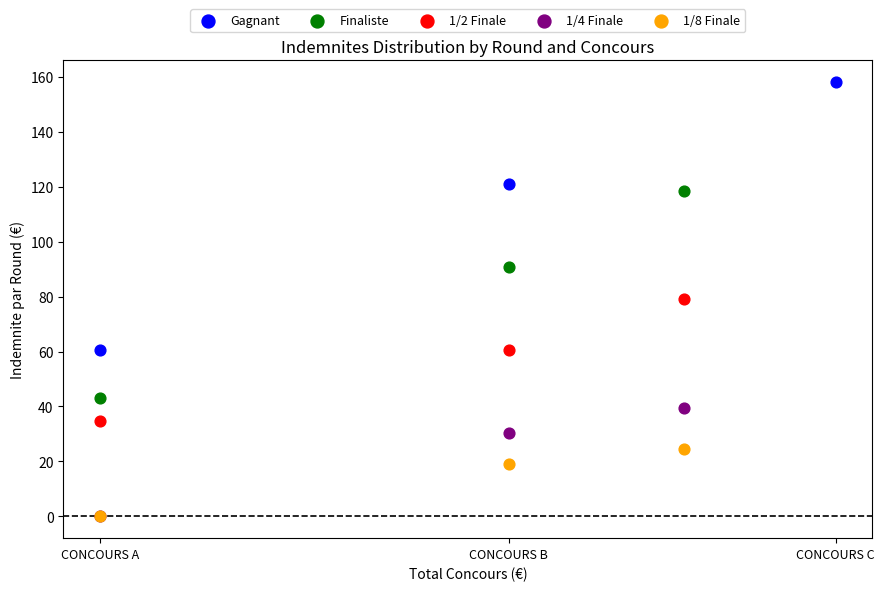

Which series contains the highest Y value?

Gagnant